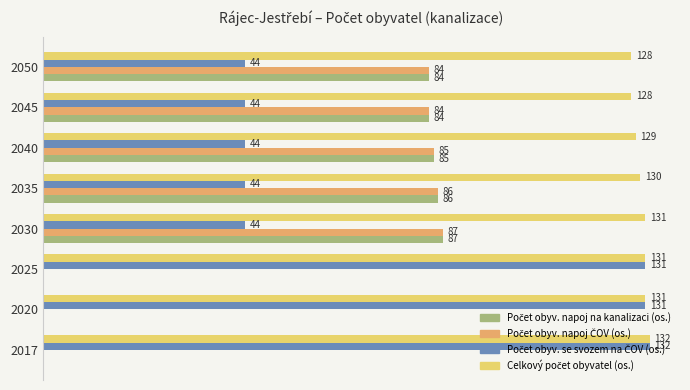

How many positive values does the Počet obyv. napoj ČOV (os.) series have?

5